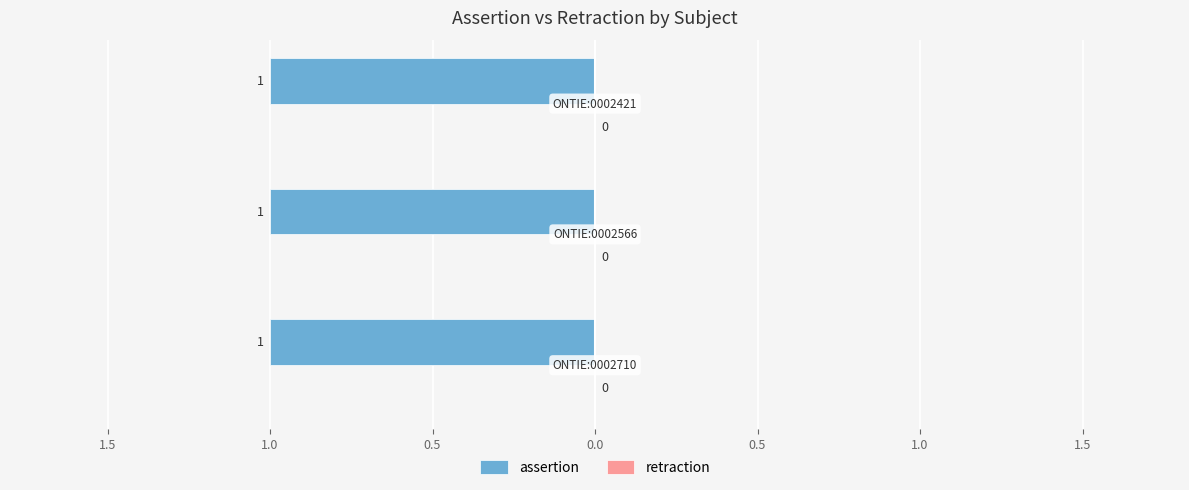

Which label corresponds to the smallest value in the chart?

ONTIE:0002710